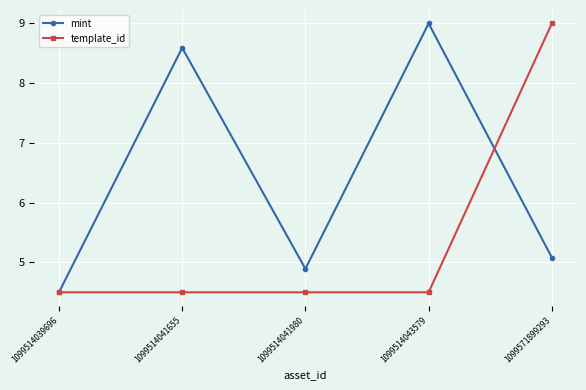

What is the sum of the mint values at 1099514041980 and 1099514043579?

13.9